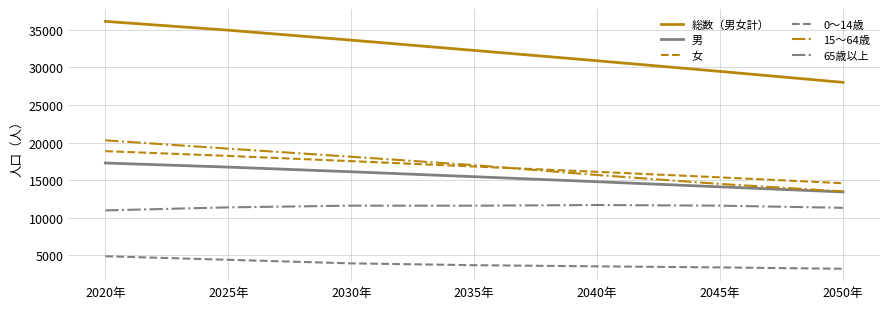

True or false: 女 and 0～14歳 cross at least once.

False